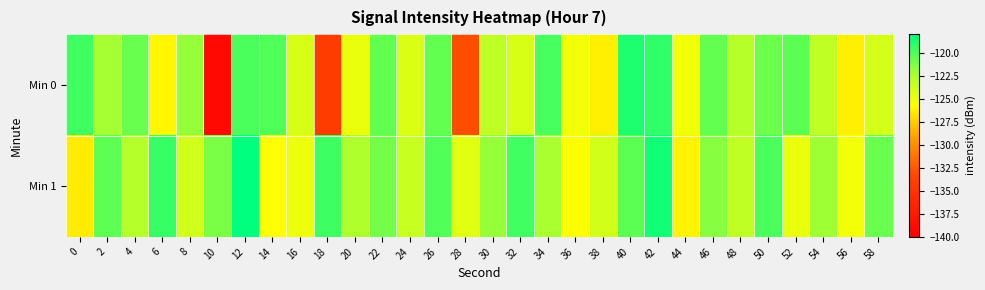

Reading right to left, transcribe all the data shown in this chart.

Min 0: 58=-124.0	56=-126.3	54=-123.2	52=-120.3	50=-120.8	48=-122.8	46=-120.6	44=-125.1	42=-119.2	40=-118.8	38=-126.3	36=-125.3	34=-119.9	32=-124.1	30=-123.2	28=-133.0	26=-120.5	24=-124.2	22=-120.6	20=-124.8	18=-134.2	16=-124.1	14=-120.1	12=-119.9	10=-139.1	8=-121.8	6=-126.0	4=-120.7	2=-122.3	0=-119.7
Min 1: 58=-120.7	56=-125.3	54=-122.1	52=-124.8	50=-119.9	48=-123.2	46=-121.5	44=-126.1	42=-118.5	40=-120.4	38=-123.9	36=-125.6	34=-122.3	32=-119.7	30=-121.8	28=-124.5	26=-120.1	24=-123.5	22=-121.0	20=-122.5	18=-119.6	16=-125.0	14=-125.7	12=-118.1	10=-121.1	8=-123.8	6=-119.4	4=-122.8	2=-120.4	0=-126.4